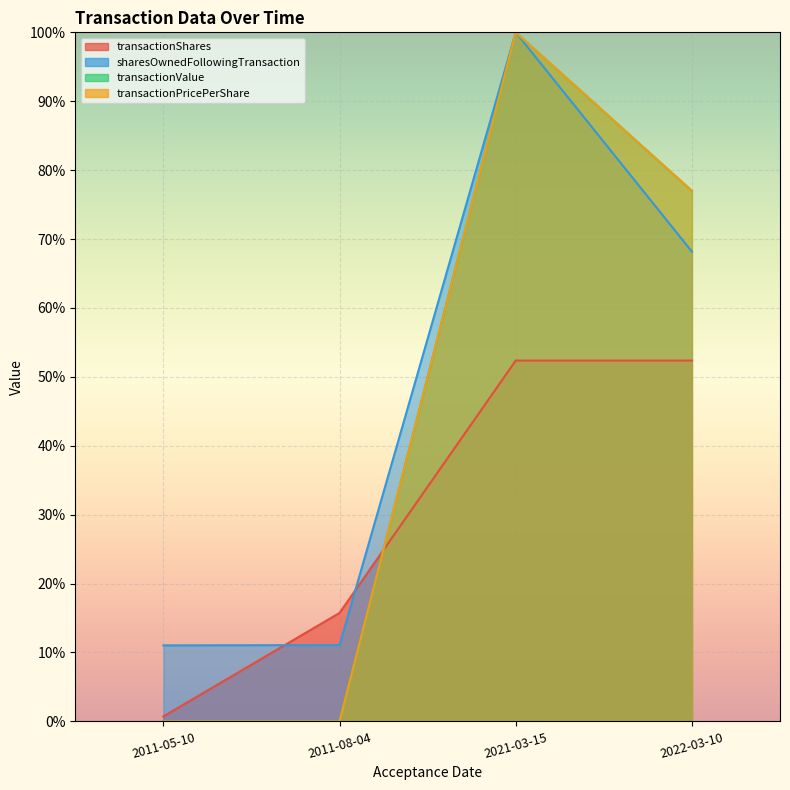

Is the value of transactionPricePerShare at 2011-08-04 greater than the value of transactionShares at 2011-05-10?

No